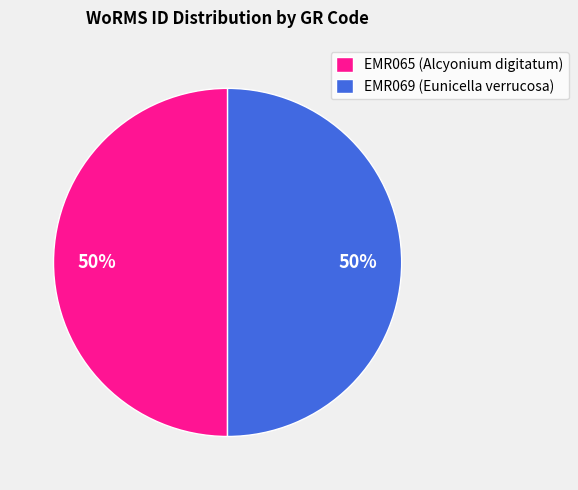

Do EMR069 (Eunicella verrucosa) and EMR065 (Alcyonium digitatum) together represent more than half of the pie?

Yes